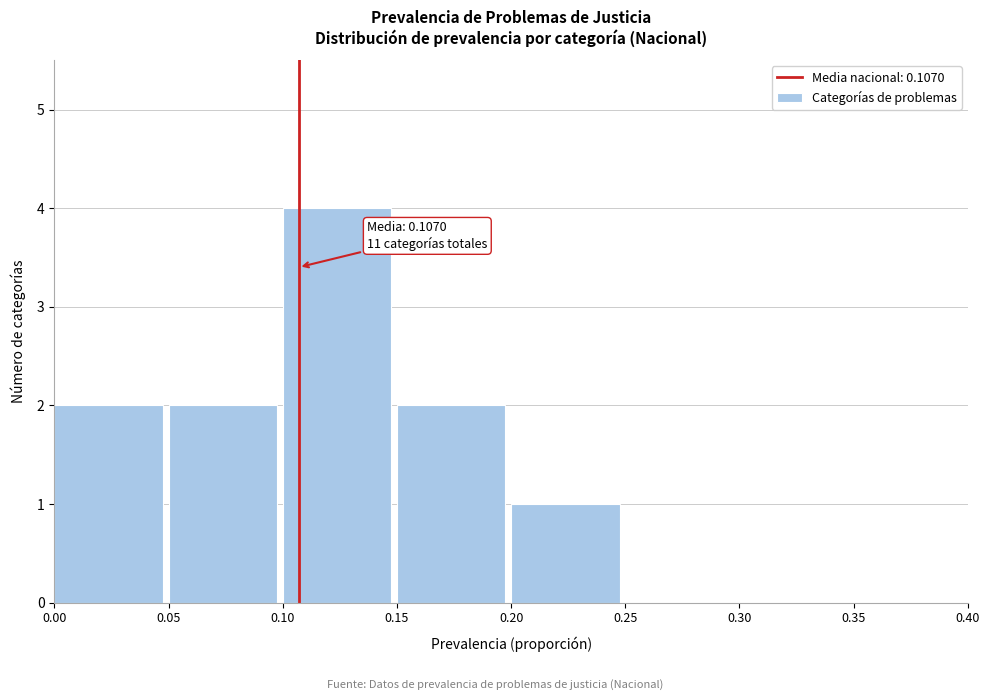

Which range on the x-axis has the tallest bar?

0.10 to 0.15